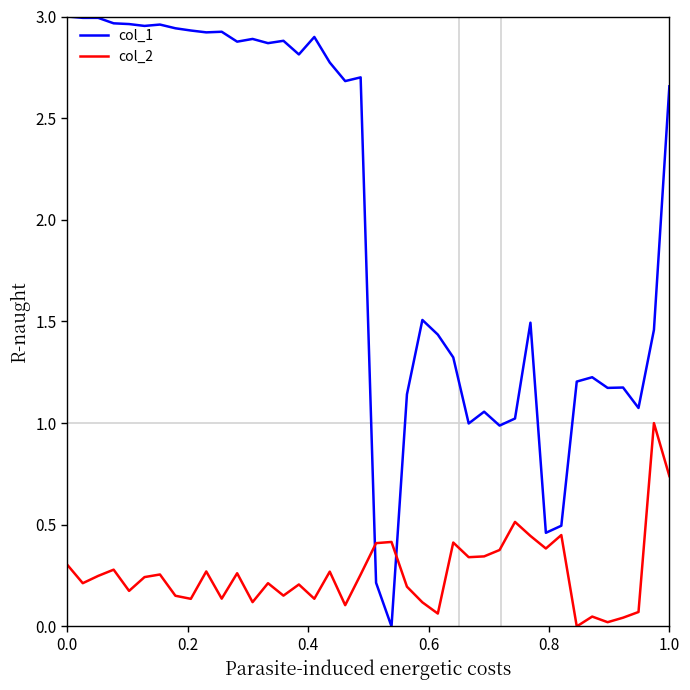

Rank the series by their maximum value, from lowest to highest.

col_2, col_1